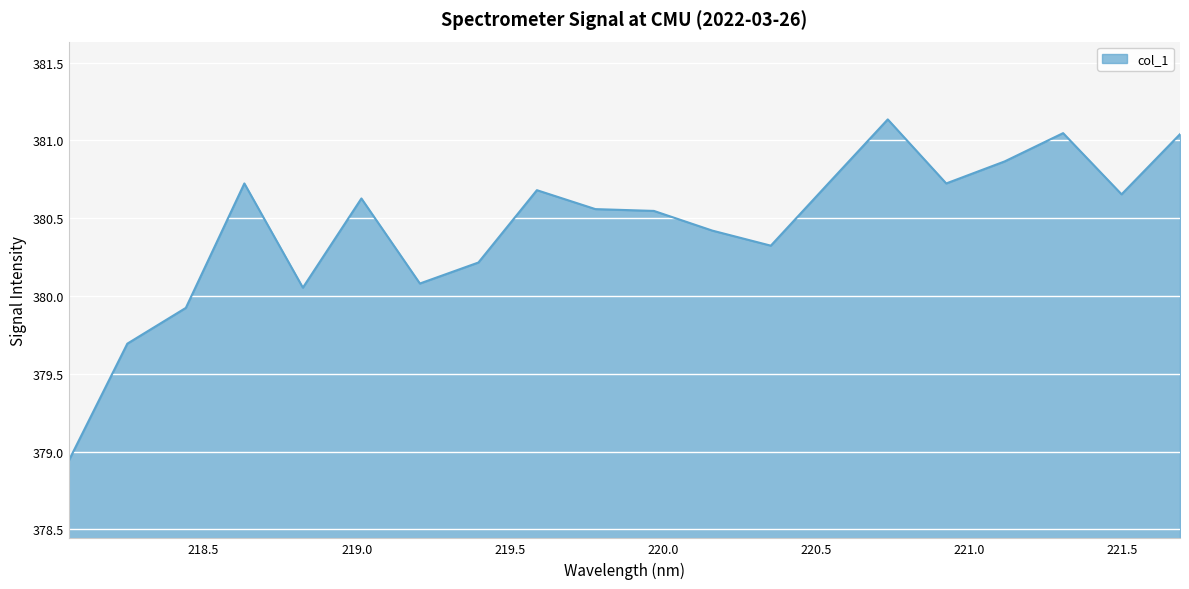

Count the number of values greater than 380.

17